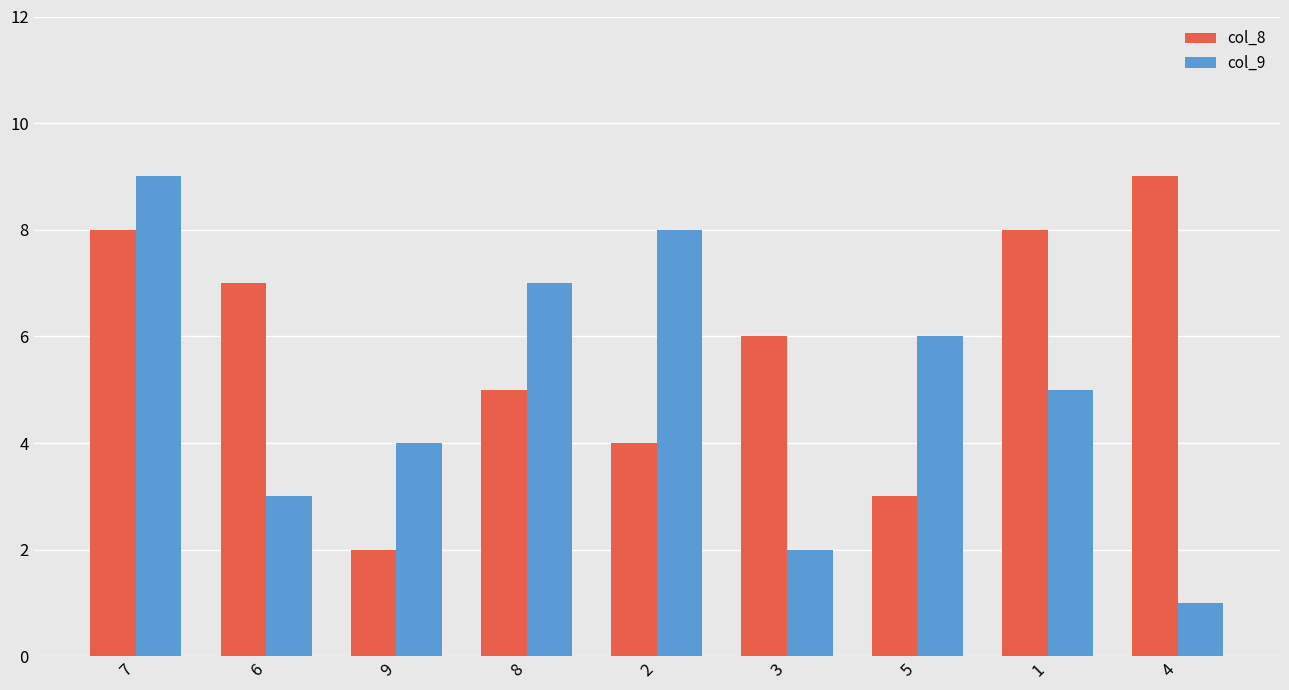

Between 6 and 1, which series saw the biggest shift?

col_9